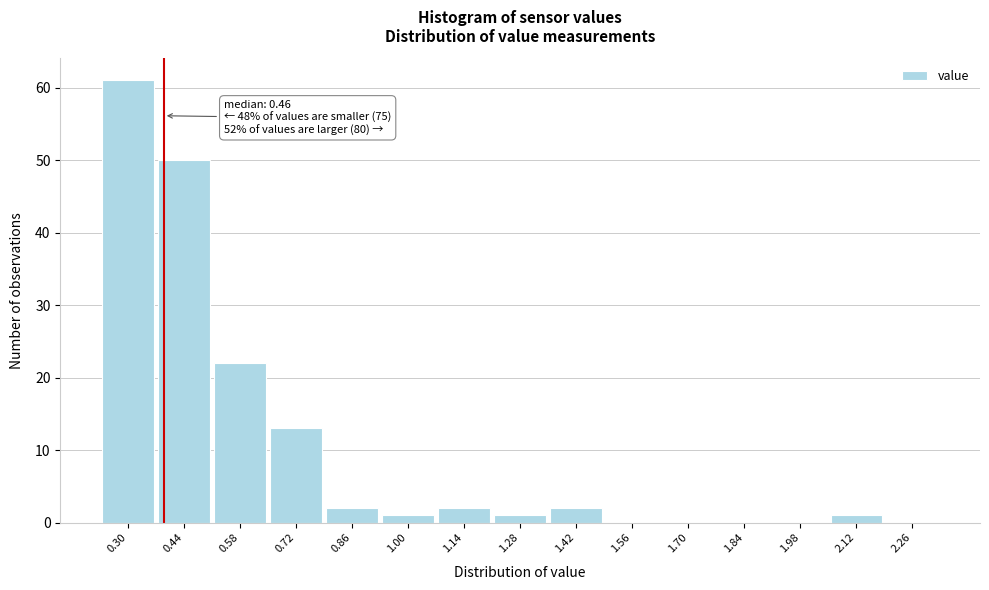

Reading right to left, transcribe all the data shown in this chart.

2.26=0	2.12=1	1.98=0	1.84=0	1.70=0	1.56=0	1.42=2	1.28=1	1.14=2	1.00=1	0.86=2	0.72=13	0.58=22	0.44=50	0.30=61